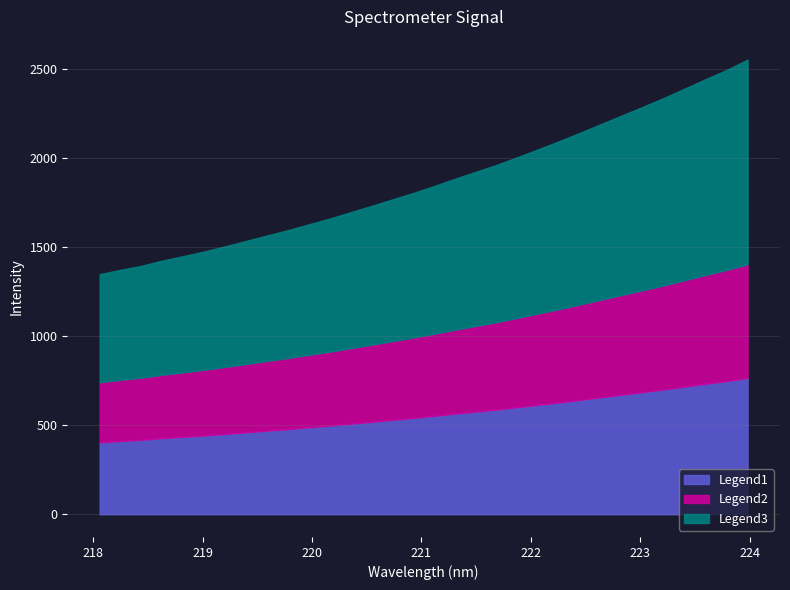

Rank the categories by value from lowest to highest.

218.0596, 218.2508, 218.442, 218.6332, 218.8244, 219.0156, 219.2067, 219.3979, 219.589, 219.7801, 219.9712, 220.1623, 220.3533, 220.5444, 220.7354, 220.9264, 221.1174, 221.3083, 221.4993, 221.6902, 221.8812, 222.0721, 222.263, 222.4538, 222.6447, 222.8355, 223.0264, 223.2172, 223.408, 223.5987, 223.7895, 223.9802